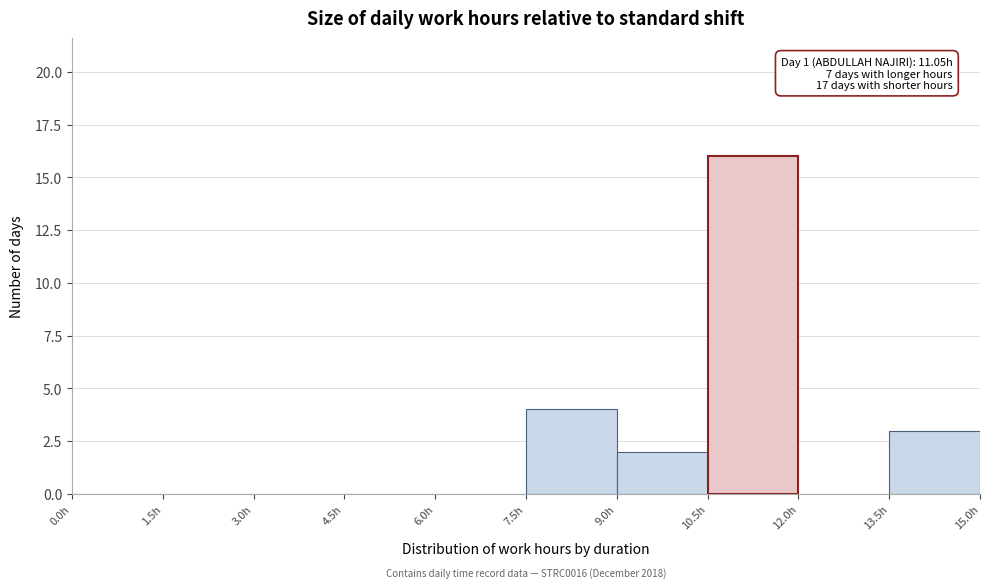

Over which range of the x-axis is the bar tallest?

10.5 to 12.0